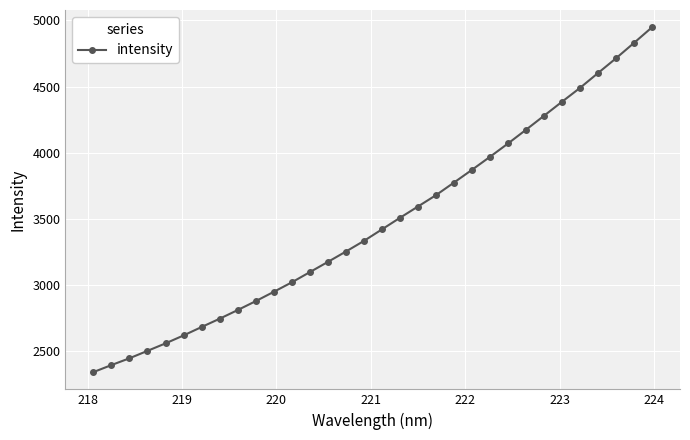

What is the minimum value shown in the chart?

2343.3